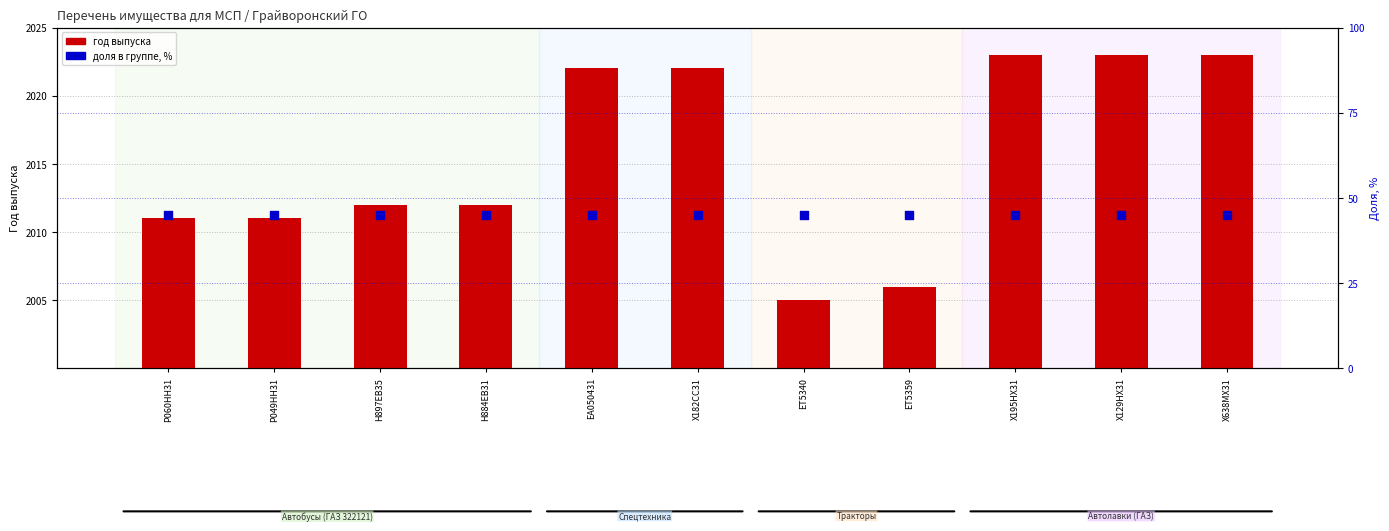

Is the value of доля в группе, % at Н884ЕВ31 greater than the value of год выпуска at ЕТ5340?

No